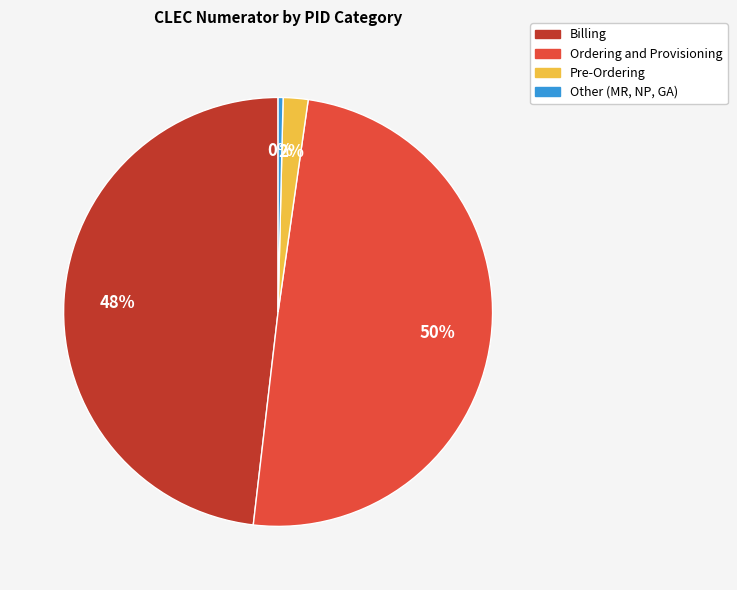

Is there any slice that represents more than half of the pie?

No